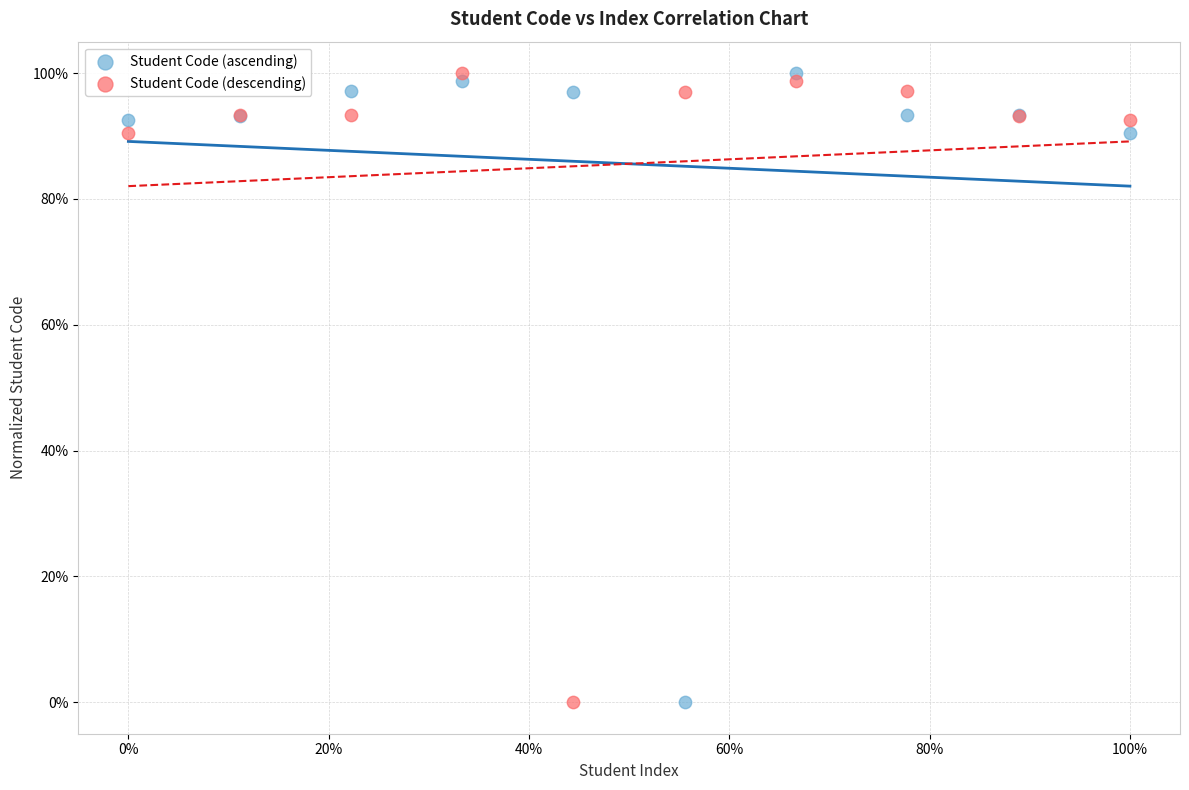

What are all the series names shown in the legend?

Student Code (ascending), Student Code (descending)